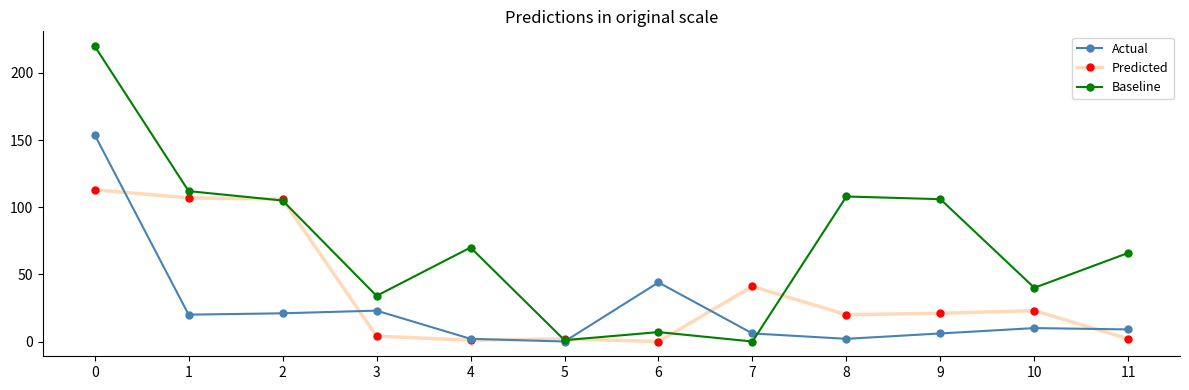

What is the difference between the second highest and second lowest values in the Predicted series?

106